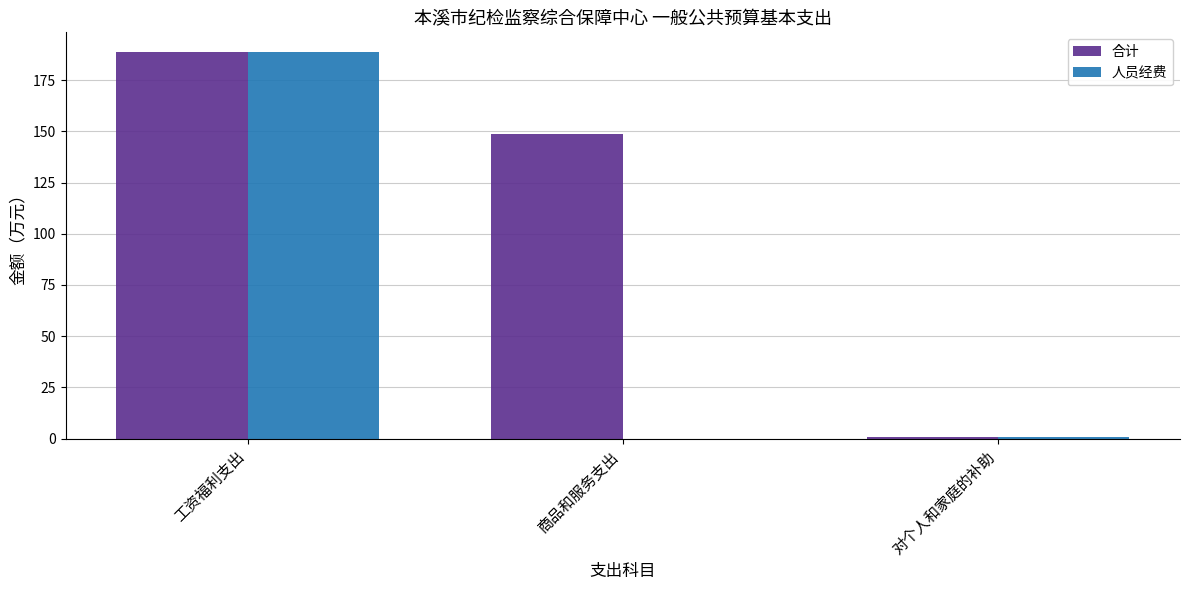

The 人员经费 series shows 188.9 at 工资福利支出. True or false?

True